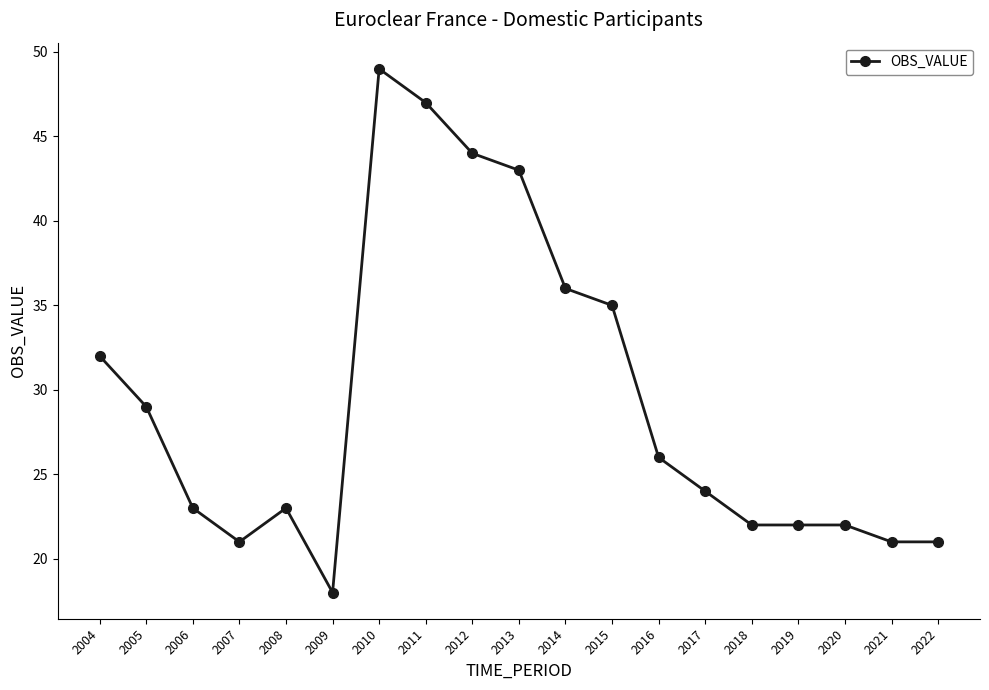

At which label does the data first exceed 24?

2004